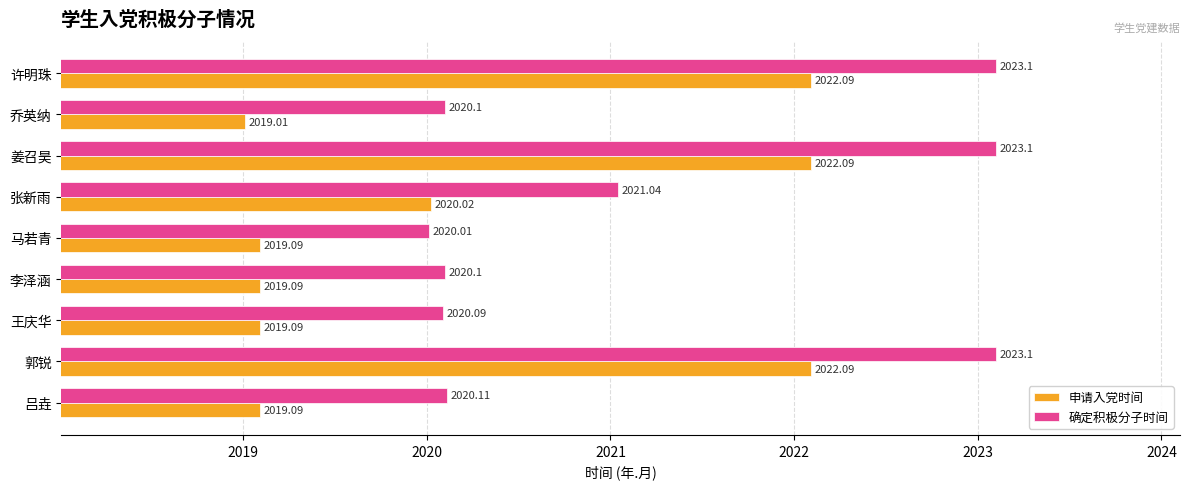

What is the difference between the maximum and second lowest values in the 申请入党时间 series?

3.0